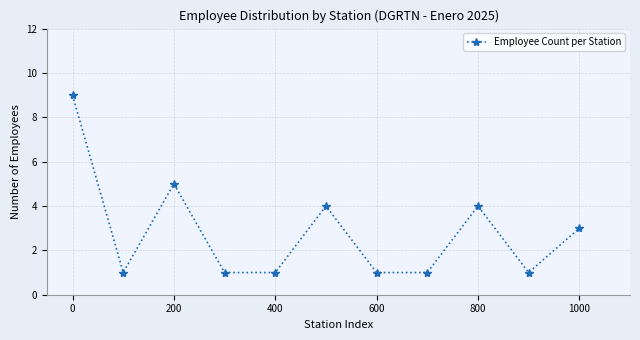

True or false: the data has more than 1 interior local peaks.

True